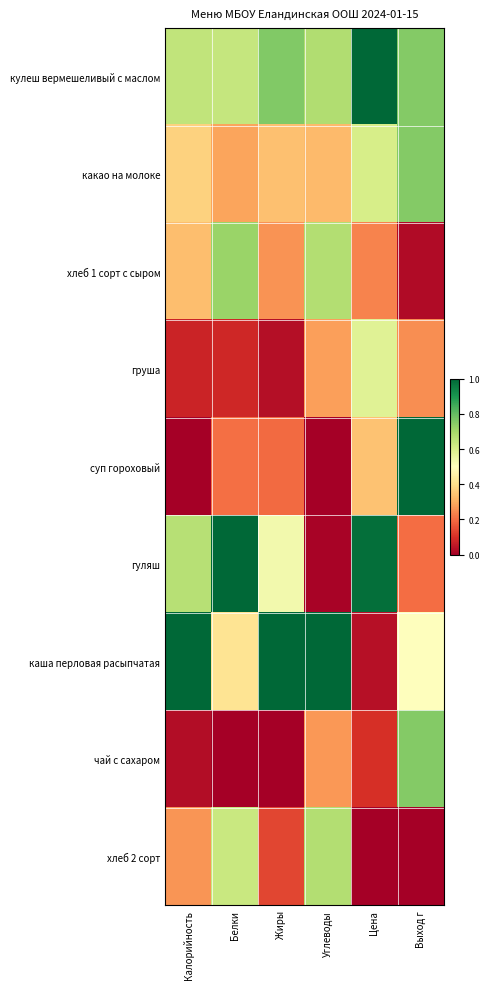

Which series has the widest spread of values?

суп гороховый